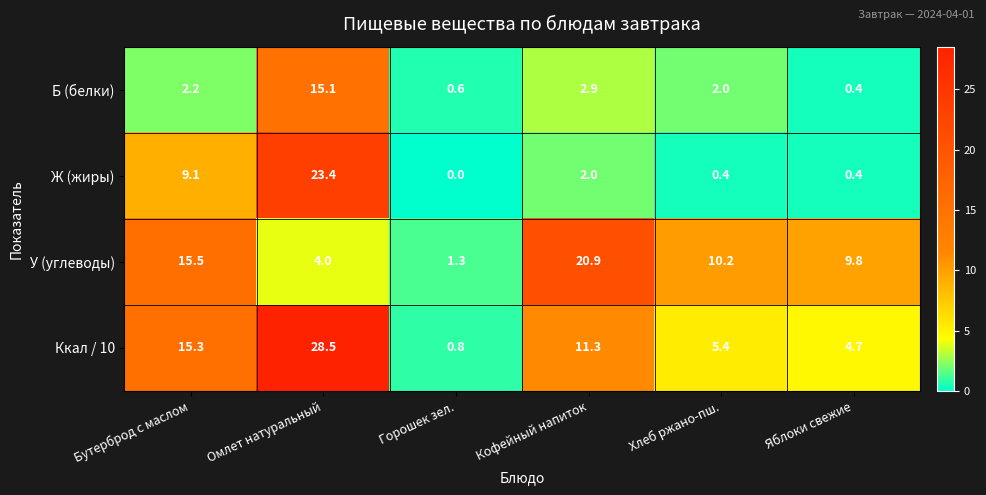

How many data points does each series have?

6